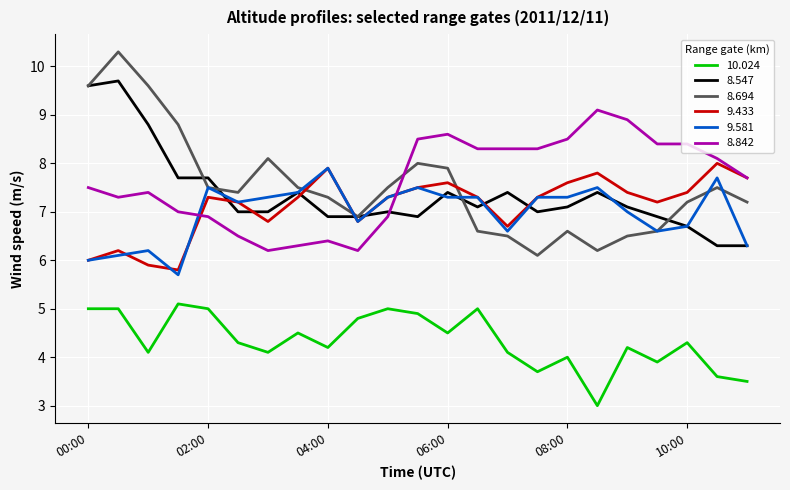

What is the maximum value for 8.842?

9.1